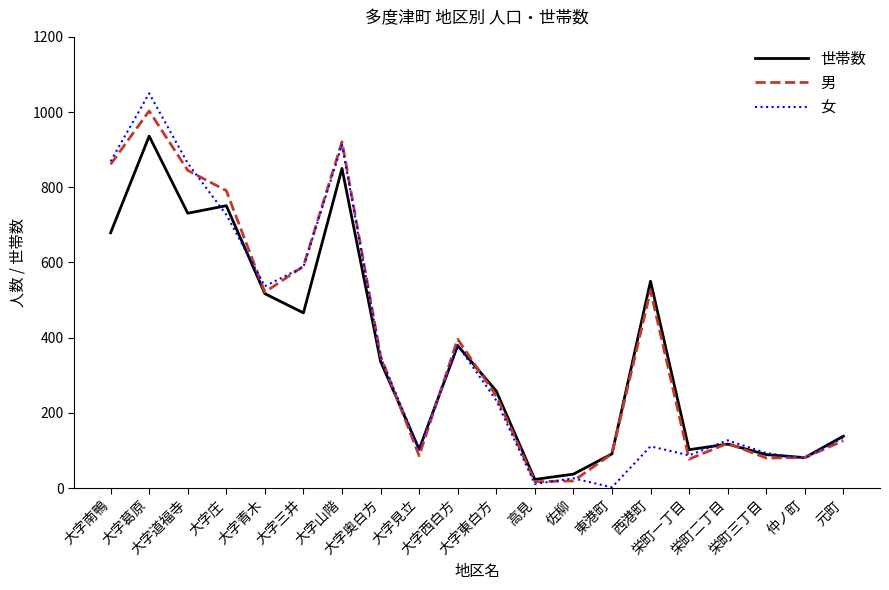

Which series has the widest spread of values?

女